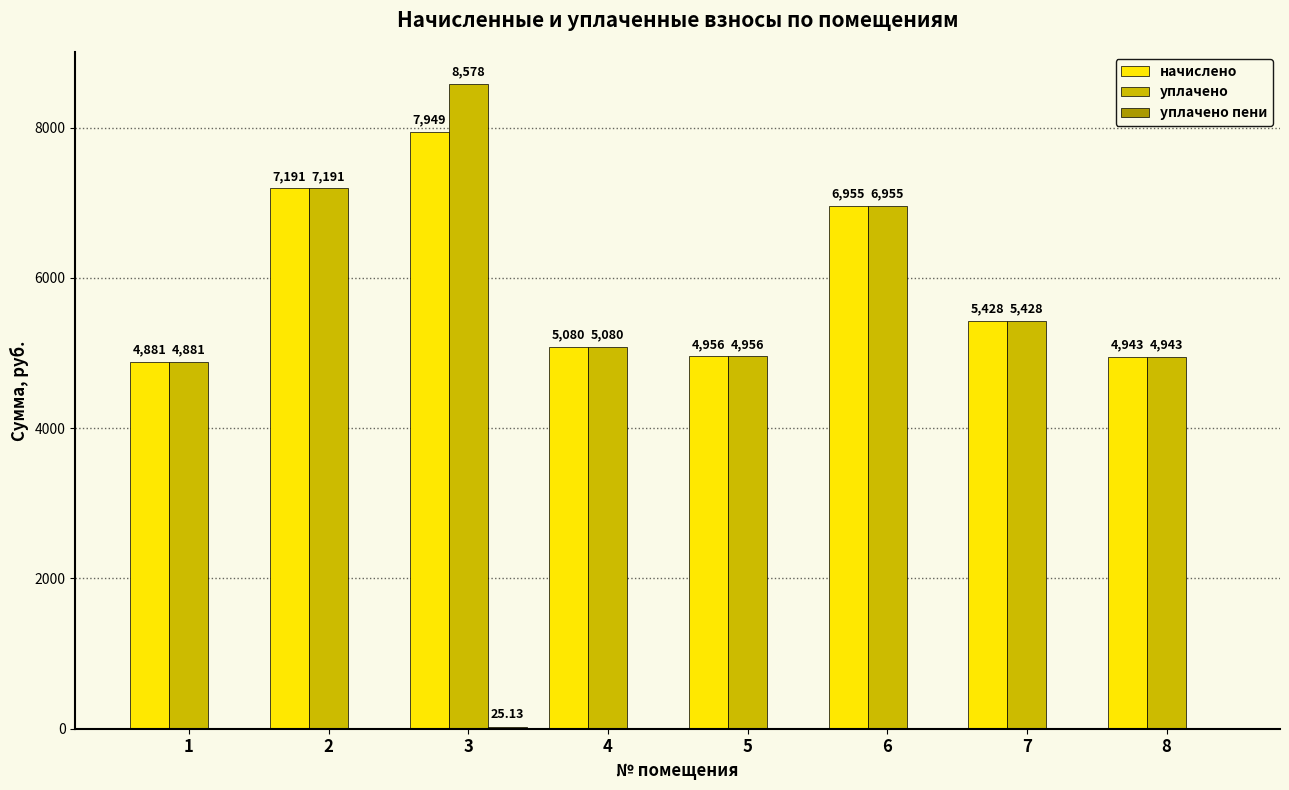

Which series has the largest total across all categories?

уплачено